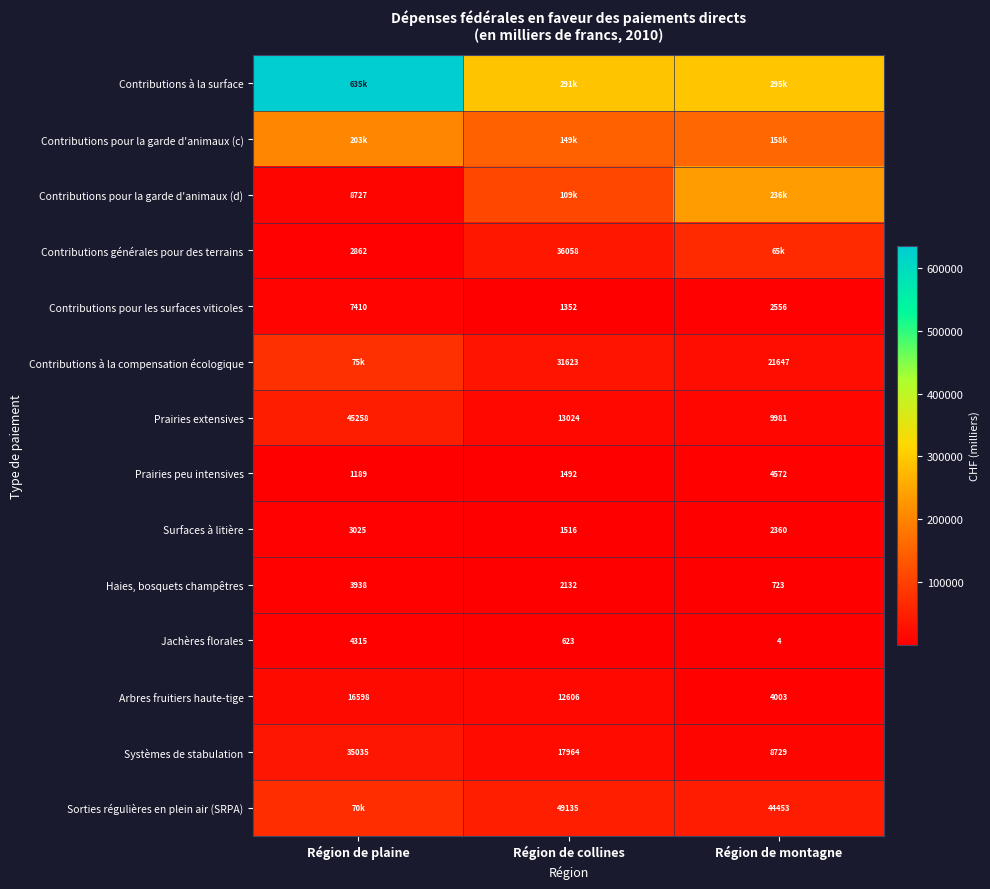

Is the value of Sorties régulières en plein air (SRPA) at Région de collines greater than the value of Surfaces à litière at Région de montagne?

Yes